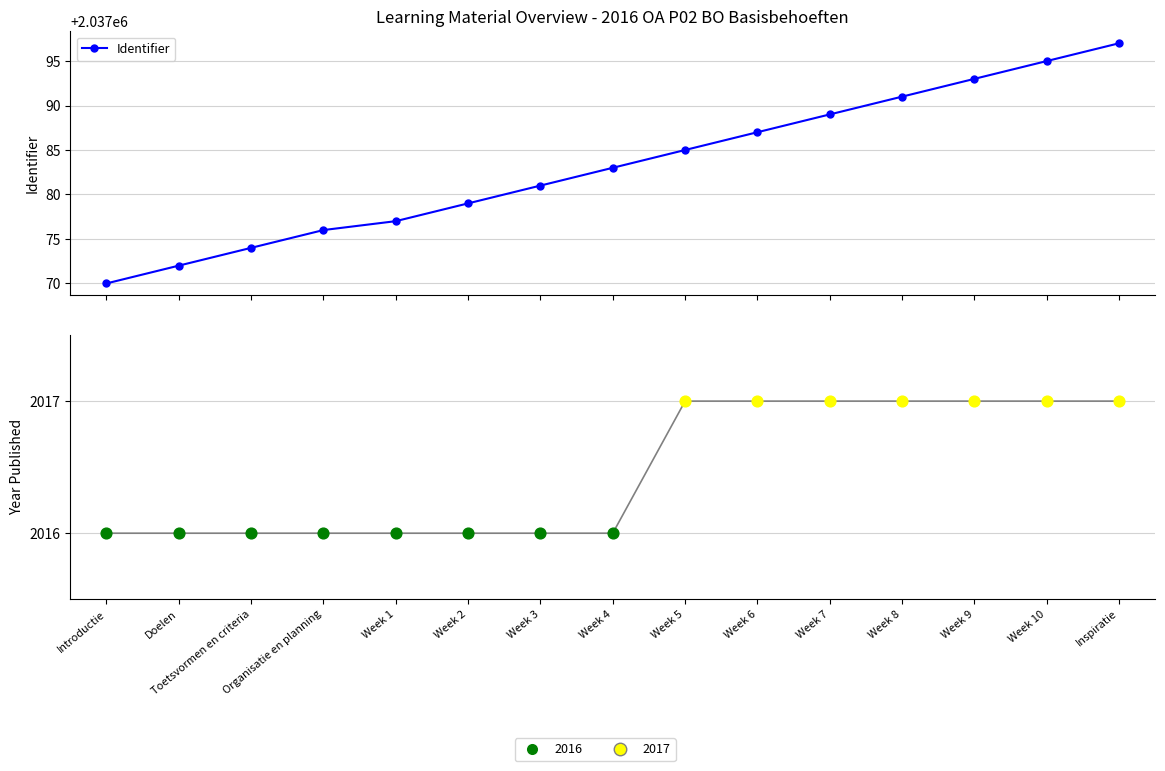

What is the ratio of the value at Doelen to the value at Introductie?

1.0